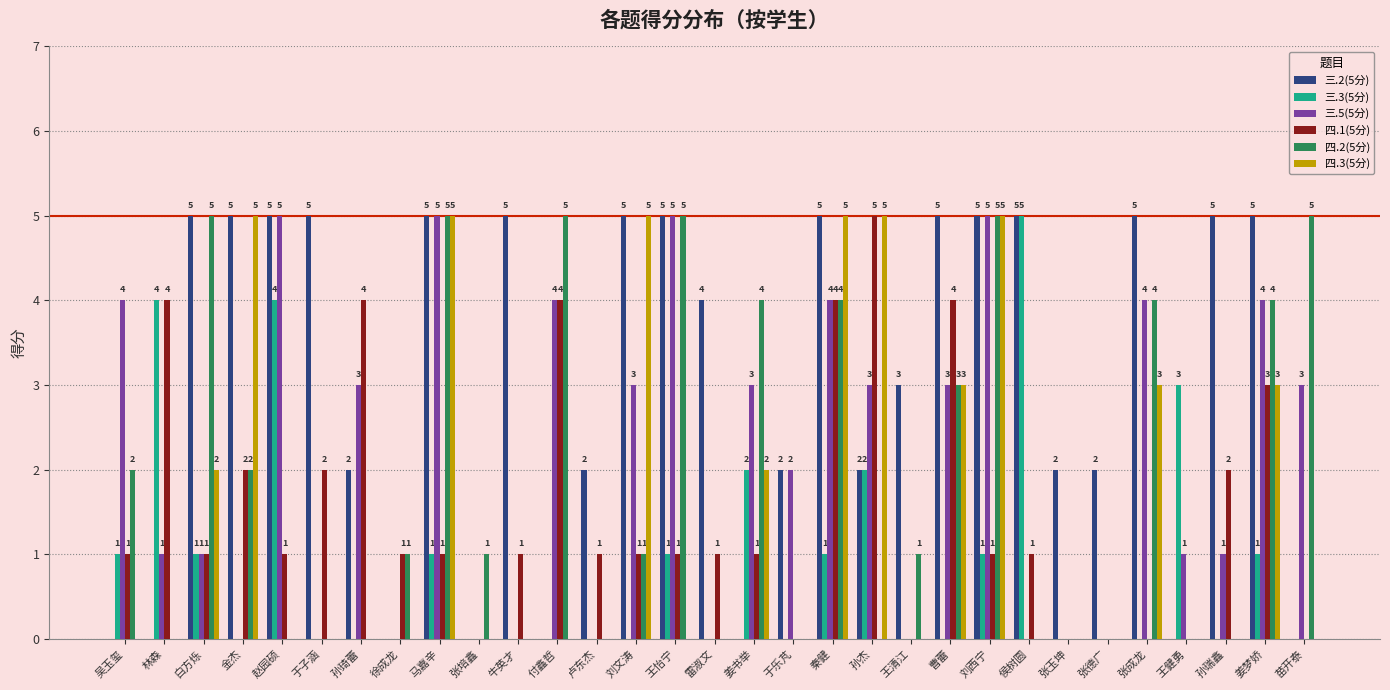

What is the average value of the 三.3(5分) series?

1